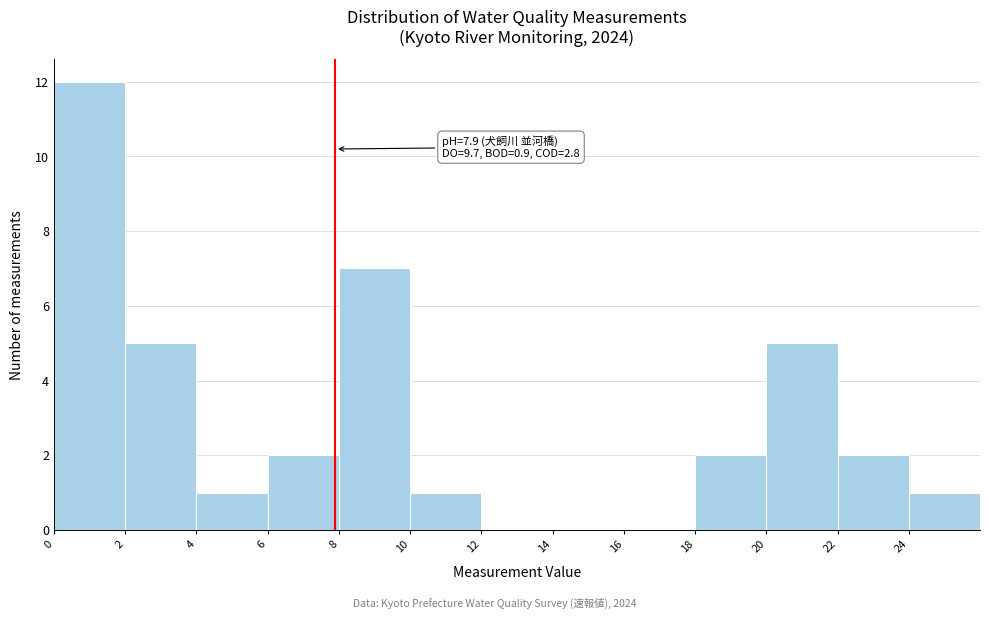

Which range on the x-axis has the tallest bar?

0 to 2